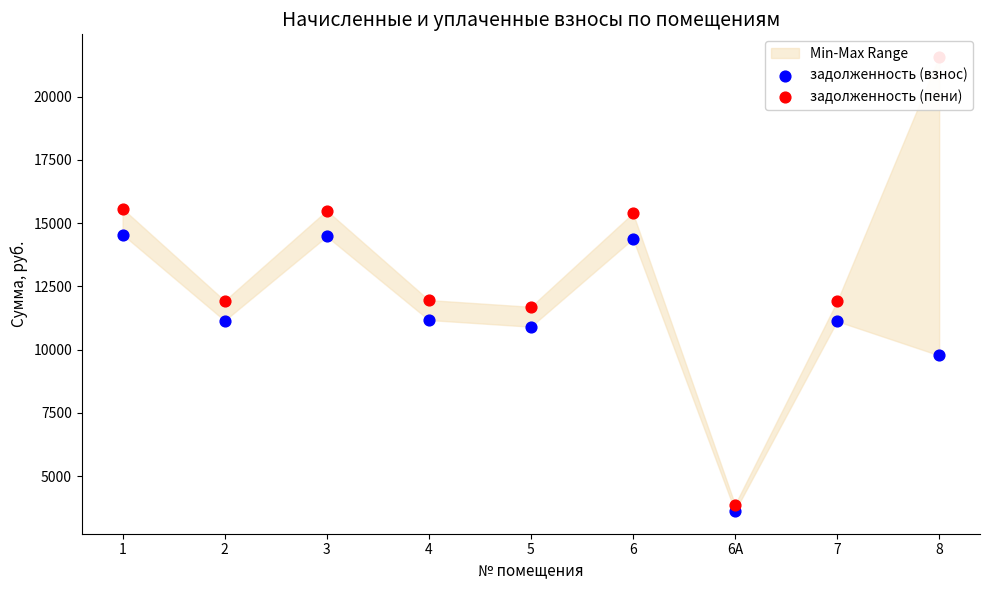

What are all the series names shown in the legend?

задолженность (взнос), задолженность (пени)